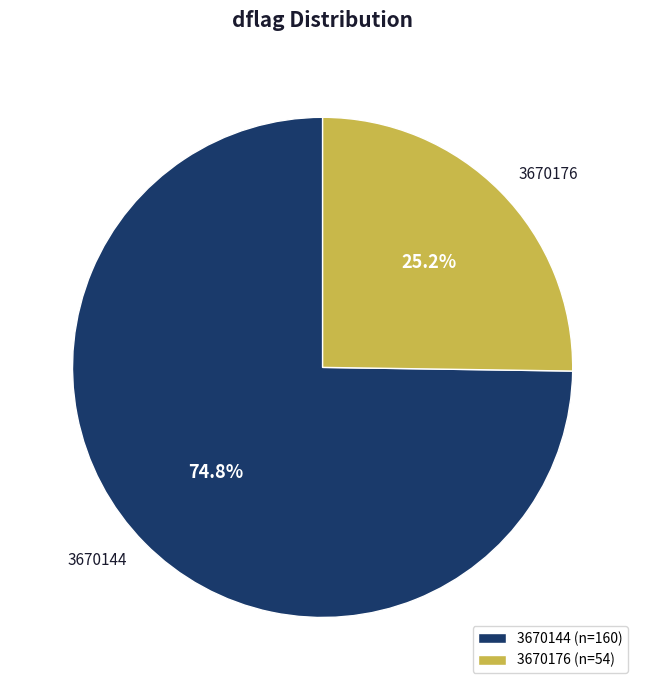

Combined, what portion of the pie is 3670144 and 3670176?

100.0%